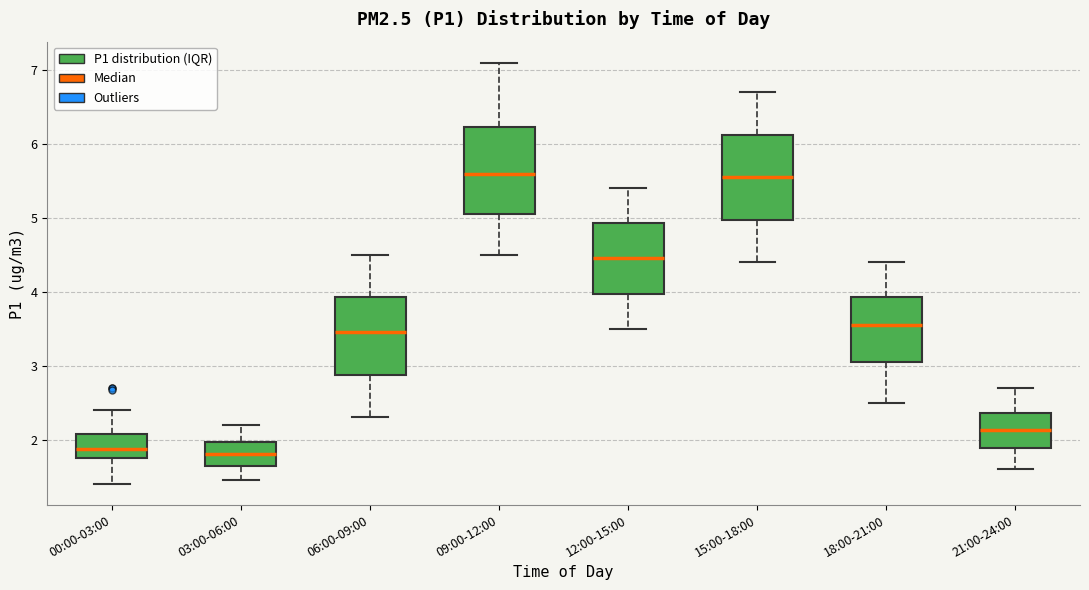

Reading left to right, read every box against the y-axis: the position of its median line, the range the box covers, and the ends of its whiskers. The values are not printed on the chart, so give them approximately, as read against the axis.

00:00-03:00: median 1.9, box 1.8 to 2.1, whiskers 1.4 to 2.4
03:00-06:00: median 1.8, box 1.6 to 2.0, whiskers 1.5 to 2.2
06:00-09:00: median 3.5, box 2.9 to 3.9, whiskers 2.3 to 4.5
09:00-12:00: median 5.6, box 5.1 to 6.2, whiskers 4.5 to 7.1
12:00-15:00: median 4.5, box 4.0 to 4.9, whiskers 3.5 to 5.4
15:00-18:00: median 5.6, box 5.0 to 6.1, whiskers 4.4 to 6.7
18:00-21:00: median 3.6, box 3.1 to 3.9, whiskers 2.5 to 4.4
21:00-24:00: median 2.1, box 1.9 to 2.4, whiskers 1.6 to 2.7